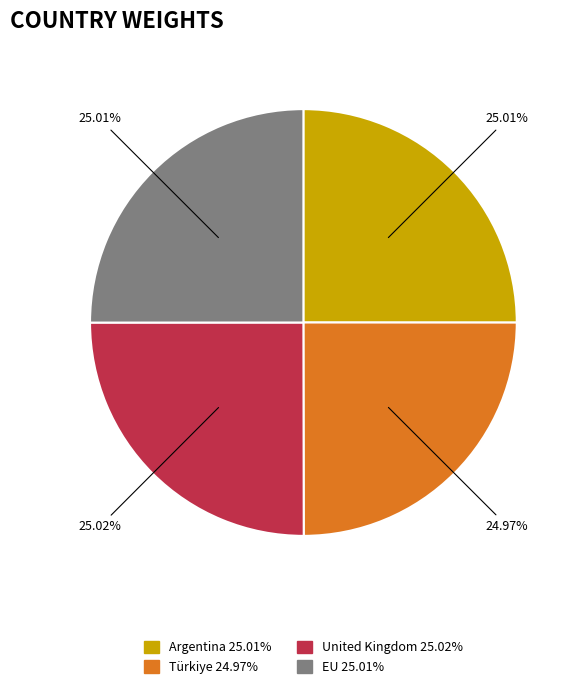

What is the ratio of the value at Argentina to the value at United Kingdom?

1.0